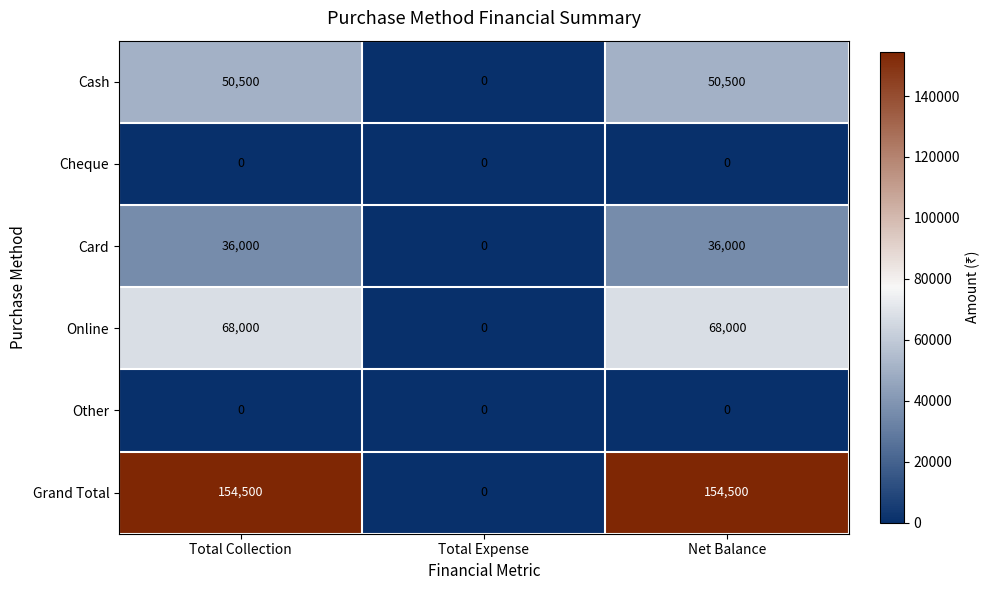

Reading left to right, transcribe all the data shown in this chart.

Cash: Total Collection=50500	Total Expense=0	Net Balance=50500
Cheque: Total Collection=0	Total Expense=0	Net Balance=0
Card: Total Collection=36000	Total Expense=0	Net Balance=36000
Online: Total Collection=68000	Total Expense=0	Net Balance=68000
Other: Total Collection=0	Total Expense=0	Net Balance=0
Grand Total: Total Collection=154500	Total Expense=0	Net Balance=154500